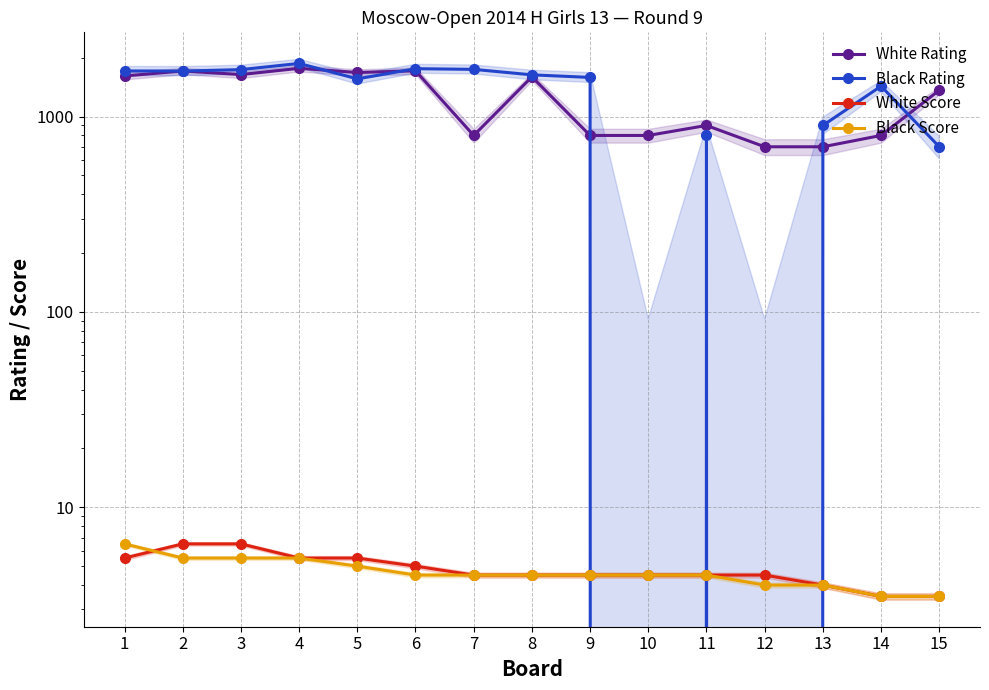

At which category does White Rating reach its first local valley?

3